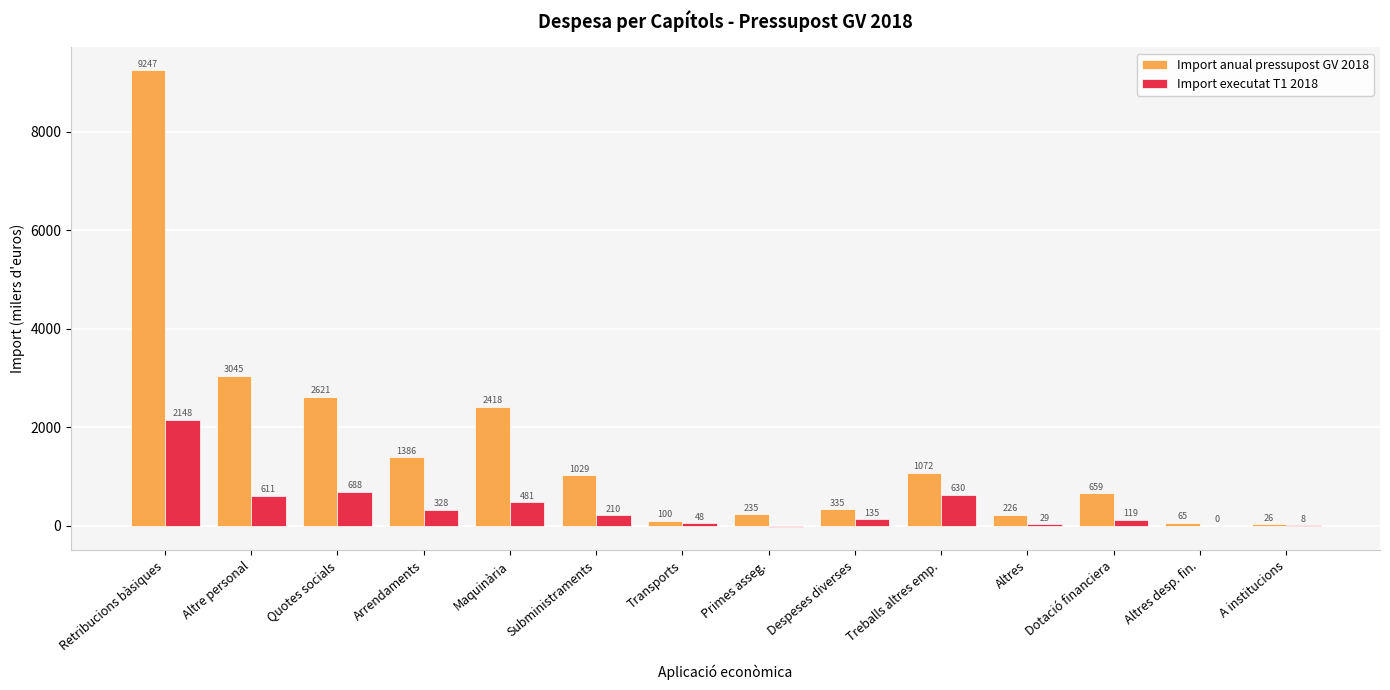

Which series changed the most between Transports and A institucions?

Import anual pressupost GV 2018